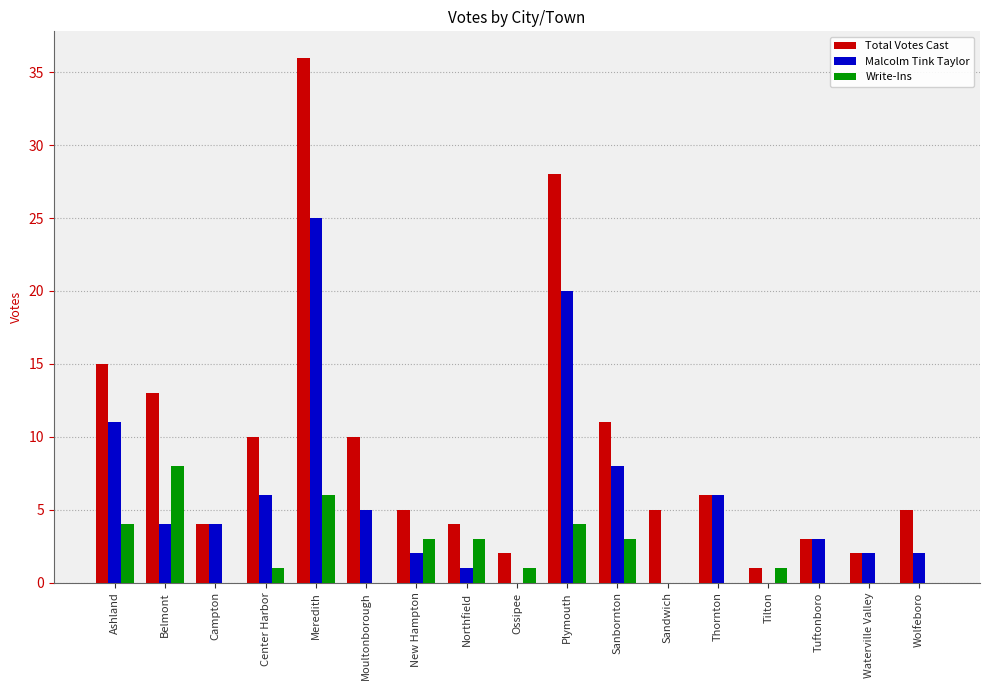

Which series has the largest range (max minus min)?

Total Votes Cast